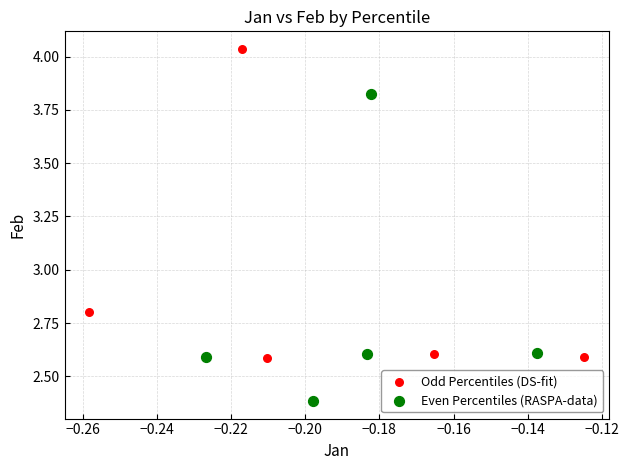

Which series contains the highest Y value?

Odd Percentiles (DS-fit)